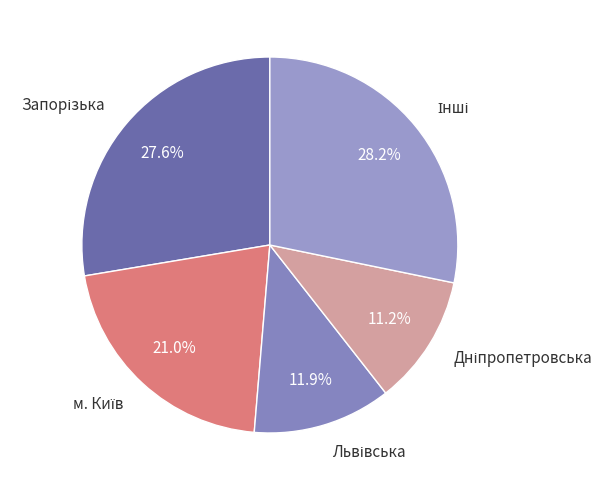

Is there any slice that represents more than half of the pie?

No